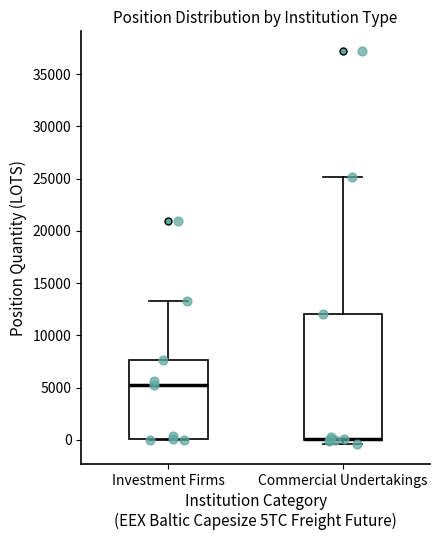

Where does the upper whisker of the box for Commercial Undertakings end on the y-axis? The values are not printed on the chart, so give them approximately, as read against the axis.

25000